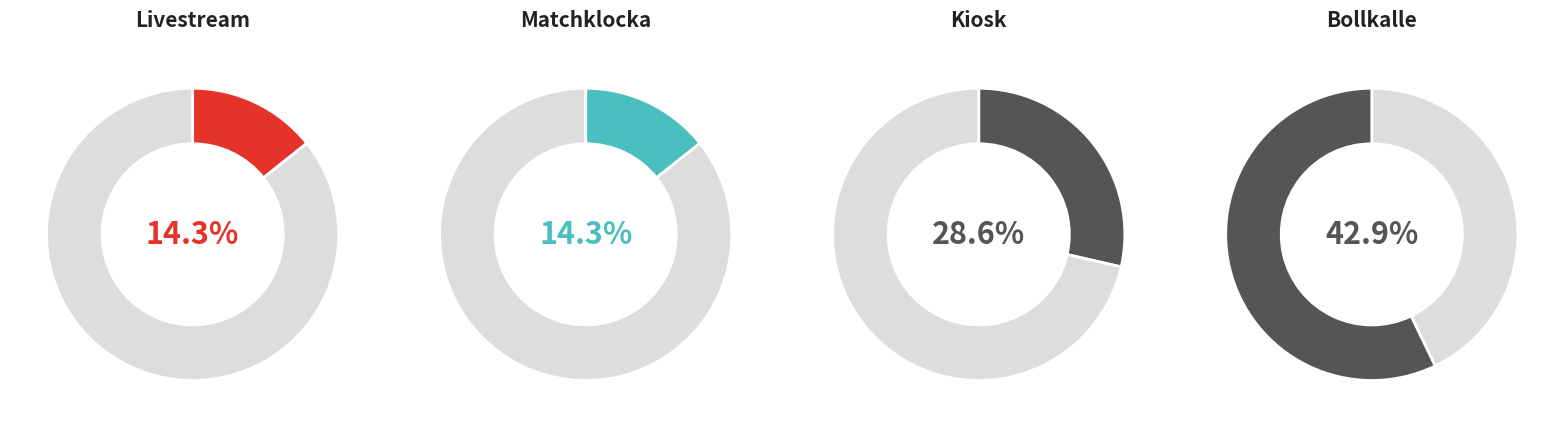

To the nearest percent, what is the average slice percentage?

25%